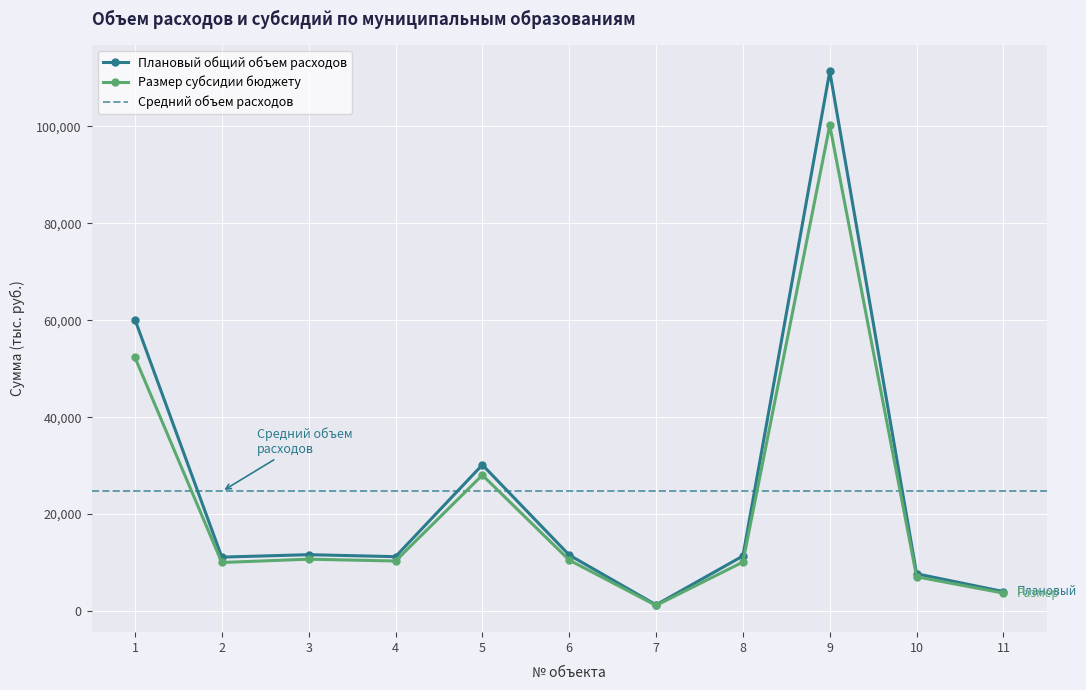

The value of Плановый общий объем расходов at 7 is 1264.7. True or false?

True